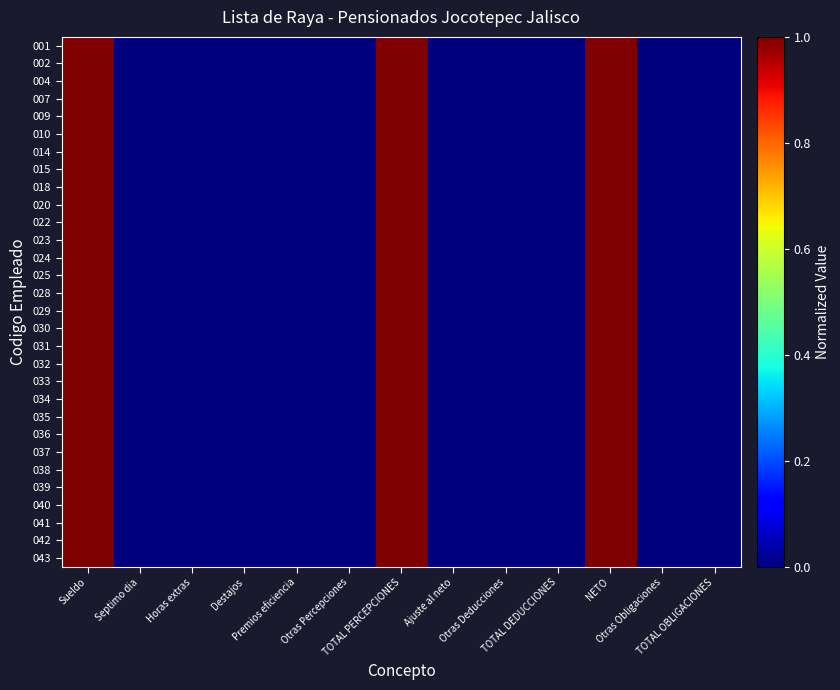

Reading left to right, transcribe all the data shown in this chart.

001: Sueldo=1	Septimo dia=0	Horas extras=0	Destajos=0	Premios eficiencia=0	Otras Percepciones=0	TOTAL PERCEPCIONES=1	Ajuste al neto=0	Otras Deducciones=0	TOTAL DEDUCCIONES=0	NETO=1	Otras Obligaciones=0	TOTAL OBLIGACIONES=0
002: Sueldo=1	Septimo dia=0	Horas extras=0	Destajos=0	Premios eficiencia=0	Otras Percepciones=0	TOTAL PERCEPCIONES=1	Ajuste al neto=0	Otras Deducciones=0	TOTAL DEDUCCIONES=0	NETO=1	Otras Obligaciones=0	TOTAL OBLIGACIONES=0
004: Sueldo=1	Septimo dia=0	Horas extras=0	Destajos=0	Premios eficiencia=0	Otras Percepciones=0	TOTAL PERCEPCIONES=1	Ajuste al neto=0	Otras Deducciones=0	TOTAL DEDUCCIONES=0	NETO=1	Otras Obligaciones=0	TOTAL OBLIGACIONES=0
007: Sueldo=1	Septimo dia=0	Horas extras=0	Destajos=0	Premios eficiencia=0	Otras Percepciones=0	TOTAL PERCEPCIONES=1	Ajuste al neto=0	Otras Deducciones=0	TOTAL DEDUCCIONES=0	NETO=1	Otras Obligaciones=0	TOTAL OBLIGACIONES=0
009: Sueldo=1	Septimo dia=0	Horas extras=0	Destajos=0	Premios eficiencia=0	Otras Percepciones=0	TOTAL PERCEPCIONES=1	Ajuste al neto=0	Otras Deducciones=0	TOTAL DEDUCCIONES=0	NETO=1	Otras Obligaciones=0	TOTAL OBLIGACIONES=0
010: Sueldo=1	Septimo dia=0	Horas extras=0	Destajos=0	Premios eficiencia=0	Otras Percepciones=0	TOTAL PERCEPCIONES=1	Ajuste al neto=0	Otras Deducciones=0	TOTAL DEDUCCIONES=0	NETO=1	Otras Obligaciones=0	TOTAL OBLIGACIONES=0
014: Sueldo=1	Septimo dia=0	Horas extras=0	Destajos=0	Premios eficiencia=0	Otras Percepciones=0	TOTAL PERCEPCIONES=1	Ajuste al neto=0	Otras Deducciones=0	TOTAL DEDUCCIONES=0	NETO=1	Otras Obligaciones=0	TOTAL OBLIGACIONES=0
015: Sueldo=1	Septimo dia=0	Horas extras=0	Destajos=0	Premios eficiencia=0	Otras Percepciones=0	TOTAL PERCEPCIONES=1	Ajuste al neto=0	Otras Deducciones=0	TOTAL DEDUCCIONES=0	NETO=1	Otras Obligaciones=0	TOTAL OBLIGACIONES=0
018: Sueldo=1	Septimo dia=0	Horas extras=0	Destajos=0	Premios eficiencia=0	Otras Percepciones=0	TOTAL PERCEPCIONES=1	Ajuste al neto=0	Otras Deducciones=0	TOTAL DEDUCCIONES=0	NETO=1	Otras Obligaciones=0	TOTAL OBLIGACIONES=0
020: Sueldo=1	Septimo dia=0	Horas extras=0	Destajos=0	Premios eficiencia=0	Otras Percepciones=0	TOTAL PERCEPCIONES=1	Ajuste al neto=0	Otras Deducciones=0	TOTAL DEDUCCIONES=0	NETO=1	Otras Obligaciones=0	TOTAL OBLIGACIONES=0
022: Sueldo=1	Septimo dia=0	Horas extras=0	Destajos=0	Premios eficiencia=0	Otras Percepciones=0	TOTAL PERCEPCIONES=1	Ajuste al neto=0	Otras Deducciones=0	TOTAL DEDUCCIONES=0	NETO=1	Otras Obligaciones=0	TOTAL OBLIGACIONES=0
023: Sueldo=1	Septimo dia=0	Horas extras=0	Destajos=0	Premios eficiencia=0	Otras Percepciones=0	TOTAL PERCEPCIONES=1	Ajuste al neto=0	Otras Deducciones=0	TOTAL DEDUCCIONES=0	NETO=1	Otras Obligaciones=0	TOTAL OBLIGACIONES=0
024: Sueldo=1	Septimo dia=0	Horas extras=0	Destajos=0	Premios eficiencia=0	Otras Percepciones=0	TOTAL PERCEPCIONES=1	Ajuste al neto=0	Otras Deducciones=0	TOTAL DEDUCCIONES=0	NETO=1	Otras Obligaciones=0	TOTAL OBLIGACIONES=0
025: Sueldo=1	Septimo dia=0	Horas extras=0	Destajos=0	Premios eficiencia=0	Otras Percepciones=0	TOTAL PERCEPCIONES=1	Ajuste al neto=0	Otras Deducciones=0	TOTAL DEDUCCIONES=0	NETO=1	Otras Obligaciones=0	TOTAL OBLIGACIONES=0
028: Sueldo=1	Septimo dia=0	Horas extras=0	Destajos=0	Premios eficiencia=0	Otras Percepciones=0	TOTAL PERCEPCIONES=1	Ajuste al neto=0	Otras Deducciones=0	TOTAL DEDUCCIONES=0	NETO=1	Otras Obligaciones=0	TOTAL OBLIGACIONES=0
029: Sueldo=1	Septimo dia=0	Horas extras=0	Destajos=0	Premios eficiencia=0	Otras Percepciones=0	TOTAL PERCEPCIONES=1	Ajuste al neto=0	Otras Deducciones=0	TOTAL DEDUCCIONES=0	NETO=1	Otras Obligaciones=0	TOTAL OBLIGACIONES=0
030: Sueldo=1	Septimo dia=0	Horas extras=0	Destajos=0	Premios eficiencia=0	Otras Percepciones=0	TOTAL PERCEPCIONES=1	Ajuste al neto=0	Otras Deducciones=0	TOTAL DEDUCCIONES=0	NETO=1	Otras Obligaciones=0	TOTAL OBLIGACIONES=0
031: Sueldo=1	Septimo dia=0	Horas extras=0	Destajos=0	Premios eficiencia=0	Otras Percepciones=0	TOTAL PERCEPCIONES=1	Ajuste al neto=0	Otras Deducciones=0	TOTAL DEDUCCIONES=0	NETO=1	Otras Obligaciones=0	TOTAL OBLIGACIONES=0
032: Sueldo=1	Septimo dia=0	Horas extras=0	Destajos=0	Premios eficiencia=0	Otras Percepciones=0	TOTAL PERCEPCIONES=1	Ajuste al neto=0	Otras Deducciones=0	TOTAL DEDUCCIONES=0	NETO=1	Otras Obligaciones=0	TOTAL OBLIGACIONES=0
033: Sueldo=1	Septimo dia=0	Horas extras=0	Destajos=0	Premios eficiencia=0	Otras Percepciones=0	TOTAL PERCEPCIONES=1	Ajuste al neto=0	Otras Deducciones=0	TOTAL DEDUCCIONES=0	NETO=1	Otras Obligaciones=0	TOTAL OBLIGACIONES=0
034: Sueldo=1	Septimo dia=0	Horas extras=0	Destajos=0	Premios eficiencia=0	Otras Percepciones=0	TOTAL PERCEPCIONES=1	Ajuste al neto=0	Otras Deducciones=0	TOTAL DEDUCCIONES=0	NETO=1	Otras Obligaciones=0	TOTAL OBLIGACIONES=0
035: Sueldo=1	Septimo dia=0	Horas extras=0	Destajos=0	Premios eficiencia=0	Otras Percepciones=0	TOTAL PERCEPCIONES=1	Ajuste al neto=0	Otras Deducciones=0	TOTAL DEDUCCIONES=0	NETO=1	Otras Obligaciones=0	TOTAL OBLIGACIONES=0
036: Sueldo=1	Septimo dia=0	Horas extras=0	Destajos=0	Premios eficiencia=0	Otras Percepciones=0	TOTAL PERCEPCIONES=1	Ajuste al neto=0	Otras Deducciones=0	TOTAL DEDUCCIONES=0	NETO=1	Otras Obligaciones=0	TOTAL OBLIGACIONES=0
037: Sueldo=1	Septimo dia=0	Horas extras=0	Destajos=0	Premios eficiencia=0	Otras Percepciones=0	TOTAL PERCEPCIONES=1	Ajuste al neto=0	Otras Deducciones=0	TOTAL DEDUCCIONES=0	NETO=1	Otras Obligaciones=0	TOTAL OBLIGACIONES=0
038: Sueldo=1	Septimo dia=0	Horas extras=0	Destajos=0	Premios eficiencia=0	Otras Percepciones=0	TOTAL PERCEPCIONES=1	Ajuste al neto=0	Otras Deducciones=0	TOTAL DEDUCCIONES=0	NETO=1	Otras Obligaciones=0	TOTAL OBLIGACIONES=0
039: Sueldo=1	Septimo dia=0	Horas extras=0	Destajos=0	Premios eficiencia=0	Otras Percepciones=0	TOTAL PERCEPCIONES=1	Ajuste al neto=0	Otras Deducciones=0	TOTAL DEDUCCIONES=0	NETO=1	Otras Obligaciones=0	TOTAL OBLIGACIONES=0
040: Sueldo=1	Septimo dia=0	Horas extras=0	Destajos=0	Premios eficiencia=0	Otras Percepciones=0	TOTAL PERCEPCIONES=1	Ajuste al neto=0	Otras Deducciones=0	TOTAL DEDUCCIONES=0	NETO=1	Otras Obligaciones=0	TOTAL OBLIGACIONES=0
041: Sueldo=1	Septimo dia=0	Horas extras=0	Destajos=0	Premios eficiencia=0	Otras Percepciones=0	TOTAL PERCEPCIONES=1	Ajuste al neto=0	Otras Deducciones=0	TOTAL DEDUCCIONES=0	NETO=1	Otras Obligaciones=0	TOTAL OBLIGACIONES=0
042: Sueldo=1	Septimo dia=0	Horas extras=0	Destajos=0	Premios eficiencia=0	Otras Percepciones=0	TOTAL PERCEPCIONES=1	Ajuste al neto=0	Otras Deducciones=0	TOTAL DEDUCCIONES=0	NETO=1	Otras Obligaciones=0	TOTAL OBLIGACIONES=0
043: Sueldo=1	Septimo dia=0	Horas extras=0	Destajos=0	Premios eficiencia=0	Otras Percepciones=0	TOTAL PERCEPCIONES=1	Ajuste al neto=0	Otras Deducciones=0	TOTAL DEDUCCIONES=0	NETO=1	Otras Obligaciones=0	TOTAL OBLIGACIONES=0